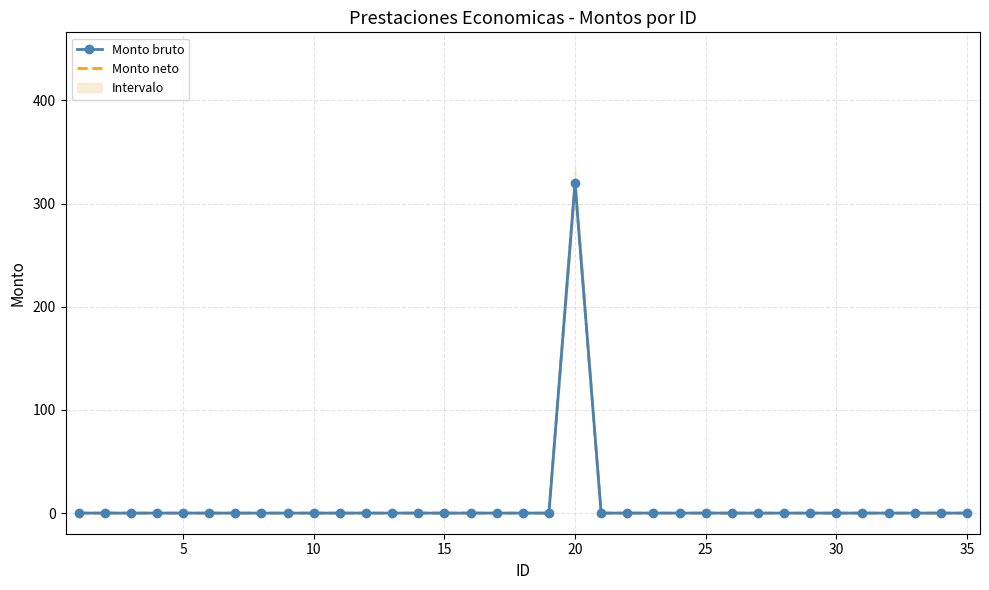

How many values in Monto neto are above zero?

1